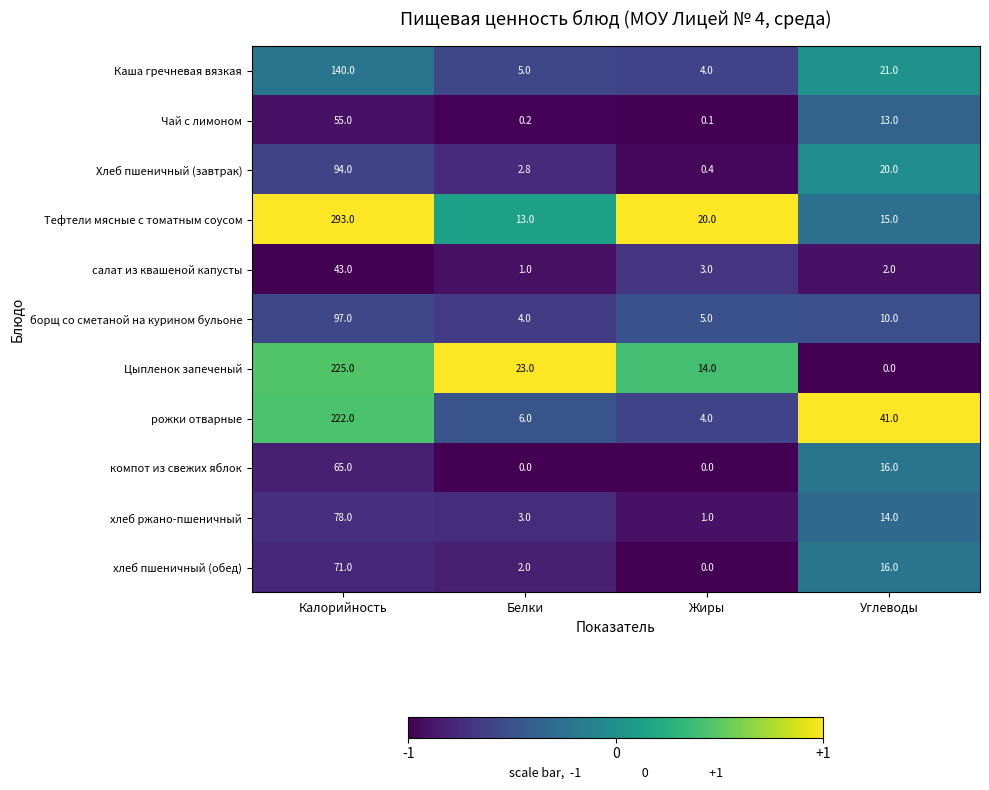

What is the difference between the maximum and minimum values in the салат из квашеной капусты series?

42.0